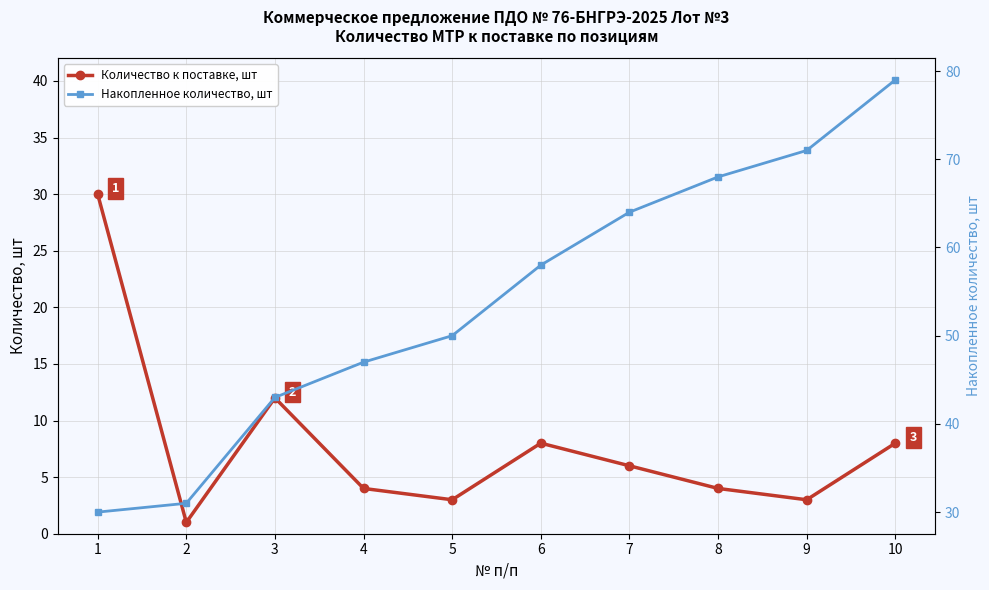

What is the maximum value for Количество к поставке, шт?

30